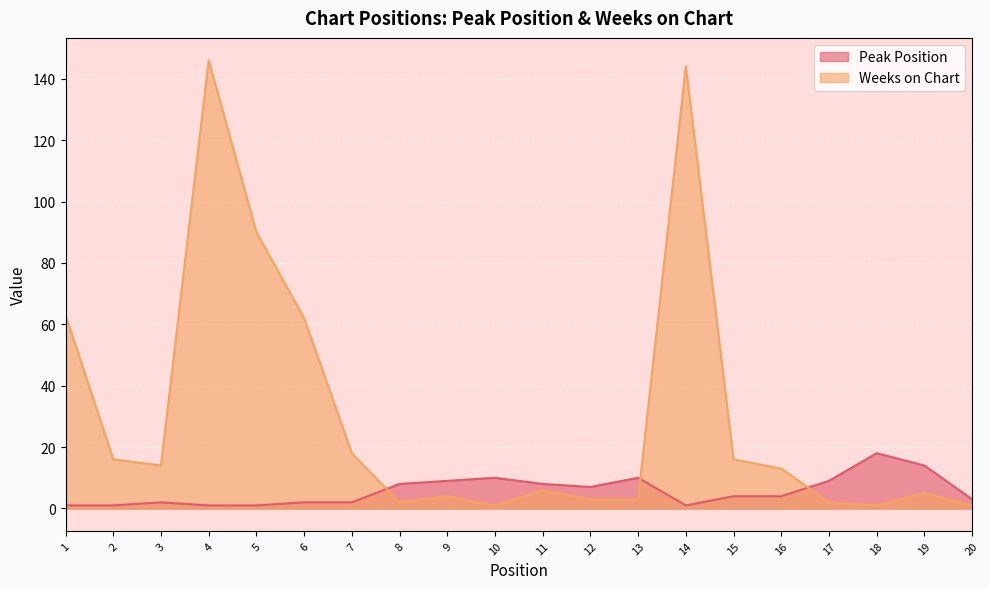

What is the sum of all Weeks on Chart values?

610